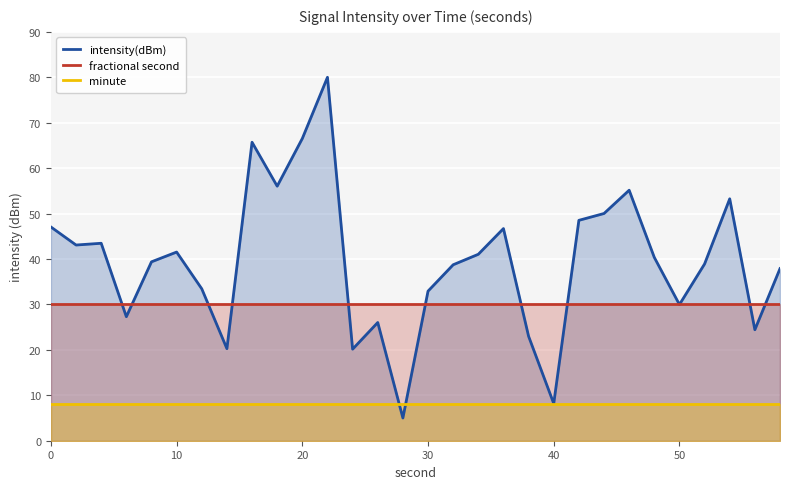

List the series in order of their overall mean, lowest first.

minute, fractional second, intensity(dBm)